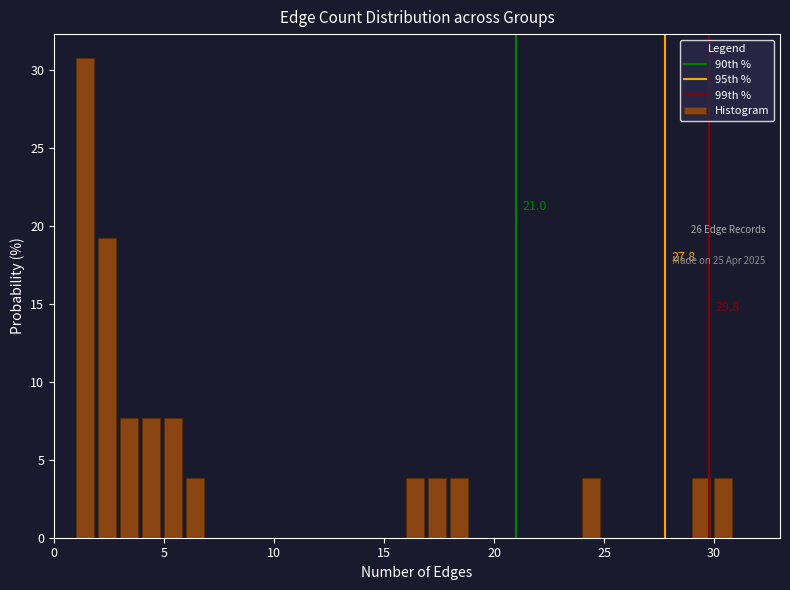

Around what value on the x-axis is the tallest bar? Give the approximate position of its centre, as read against the axis.

1.5